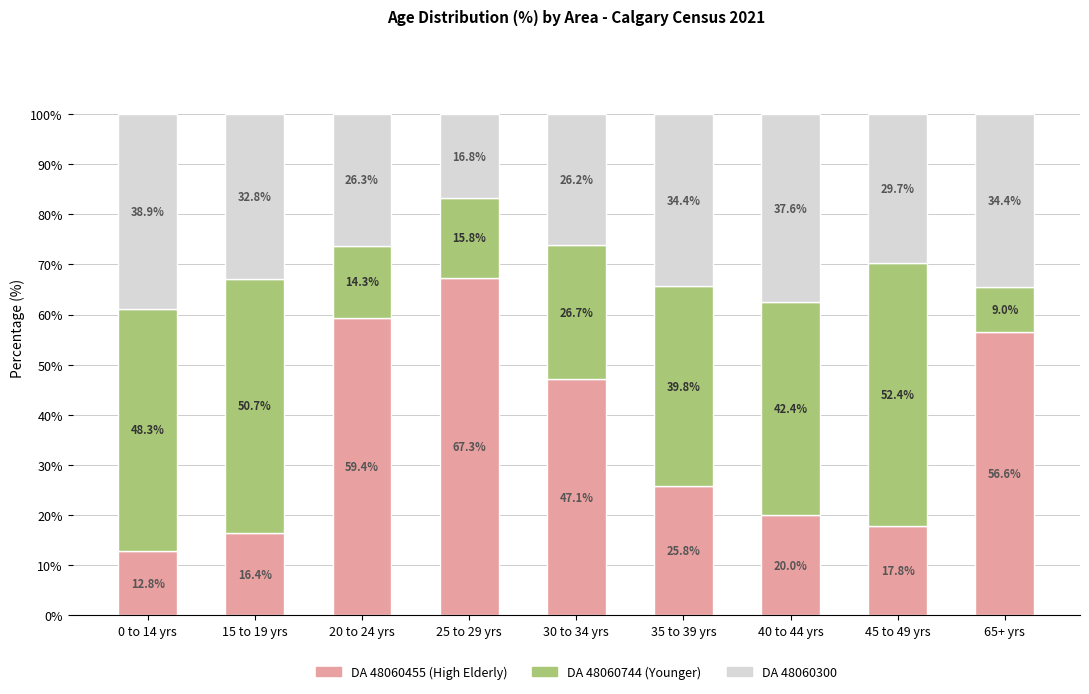

What is the total value across all series at 30 to 34 yrs?

100.0